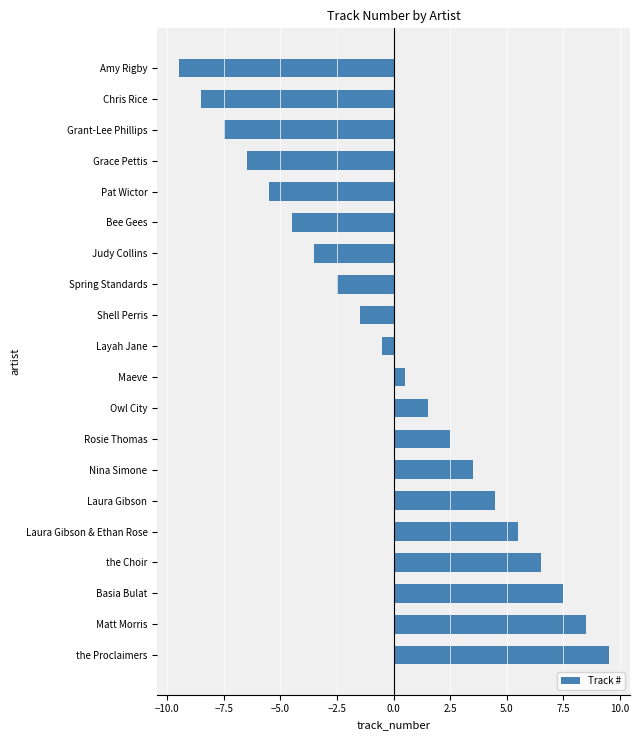

Reading top to bottom, list all the values displayed in this chart.

Amy Rigby=-9.5	Chris Rice=-8.5	Grant-Lee Phillips=-7.5	Grace Pettis=-6.5	Pat Wictor=-5.5	Bee Gees=-4.5	Judy Collins=-3.5	Spring Standards=-2.5	Shell Perris=-1.5	Layah Jane=-0.5	Maeve=0.5	Owl City=1.5	Rosie Thomas=2.5	Nina Simone=3.5	Laura Gibson=4.5	Laura Gibson & Ethan Rose=5.5	the Choir=6.5	Basia Bulat=7.5	Matt Morris=8.5	the Proclaimers=9.5